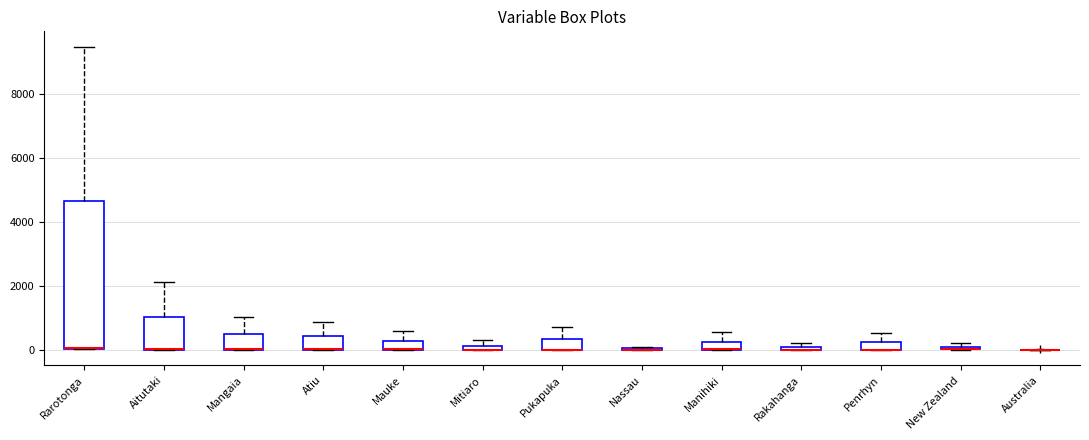

Which box is the tallest, from its lower edge to its upper edge?

Rarotonga